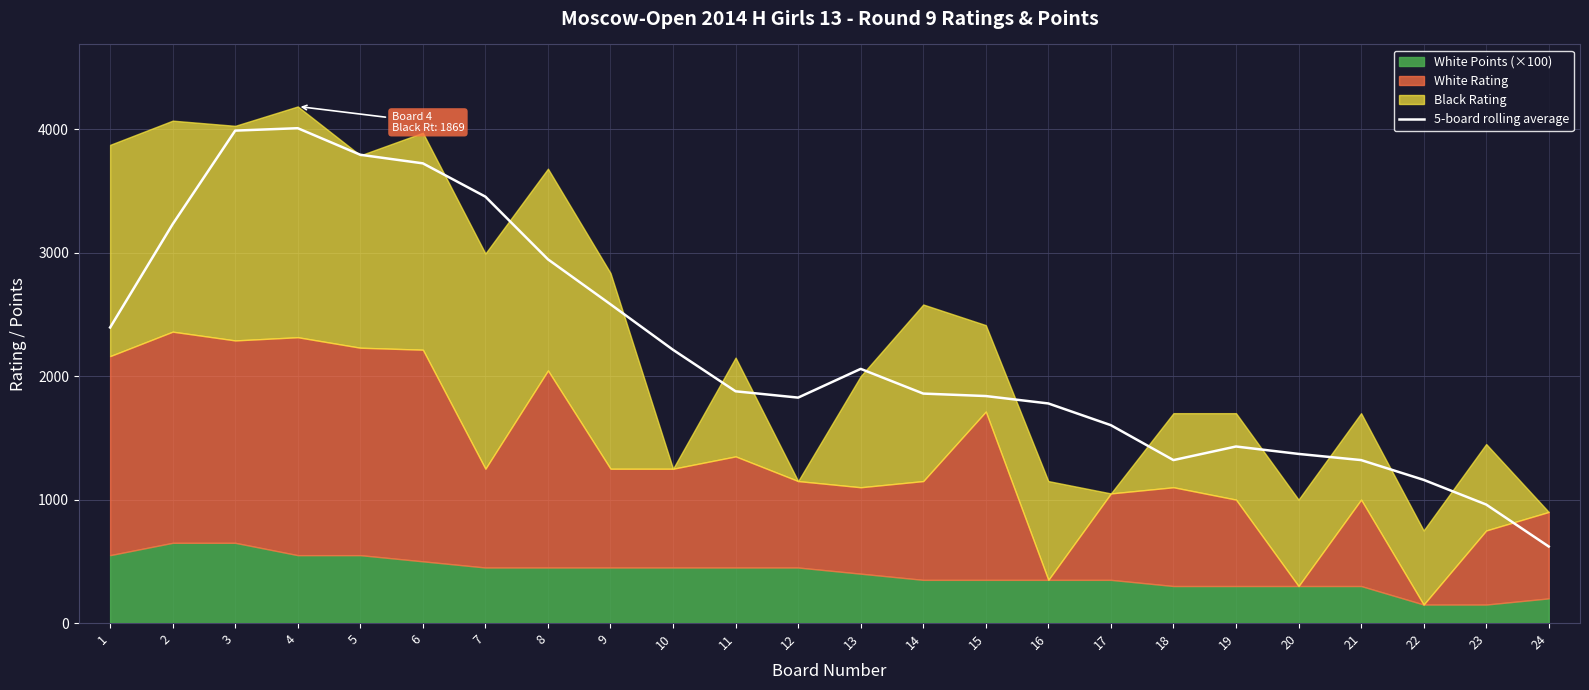

At which category does the data reach its first local valley?

12